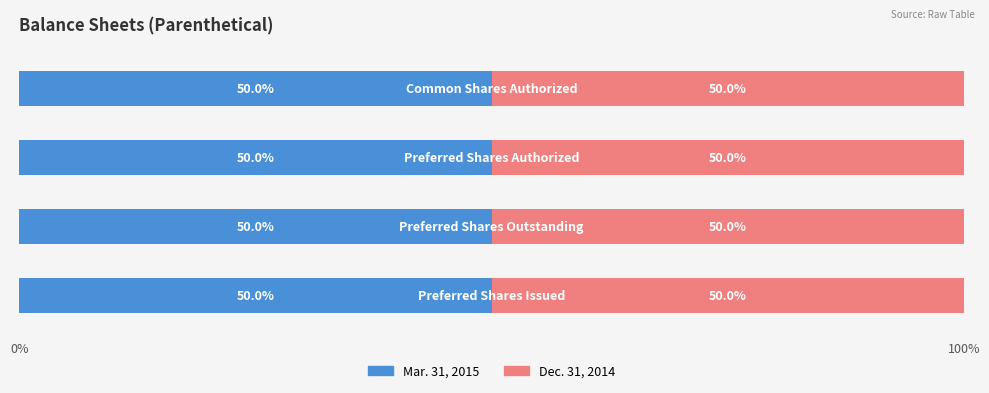

Which label corresponds to the smallest value in the chart?

Preferred Shares Issued